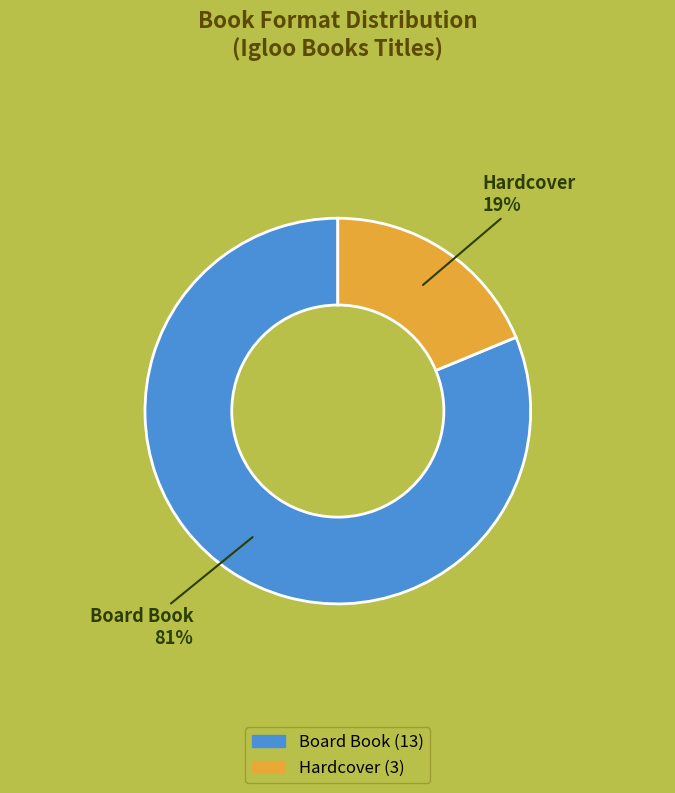

How many slices are in this pie chart?

2